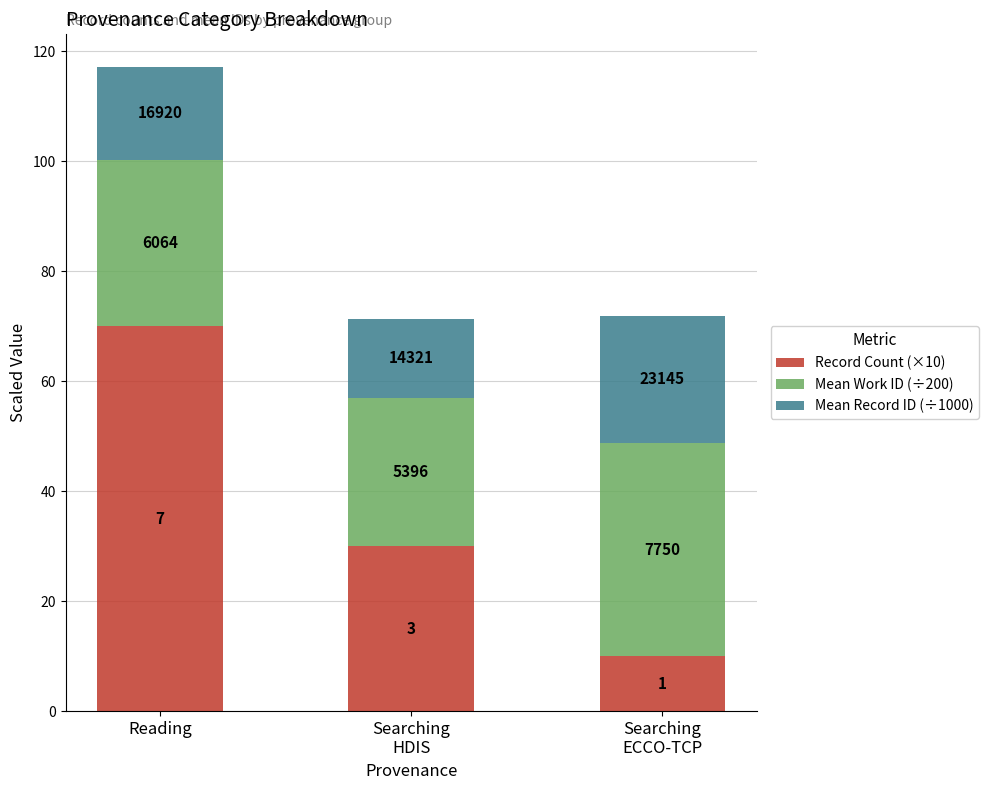

How many bars are there in total?

3